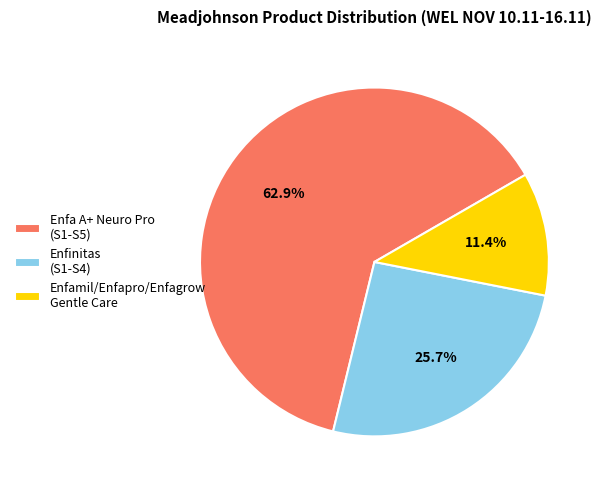

Rank the categories by value from lowest to highest.

Enfamil/Enfapro/Enfagrow Gentle Care, Enfinitas (S1-S4), Enfa A+ Neuro Pro (S1-S5)